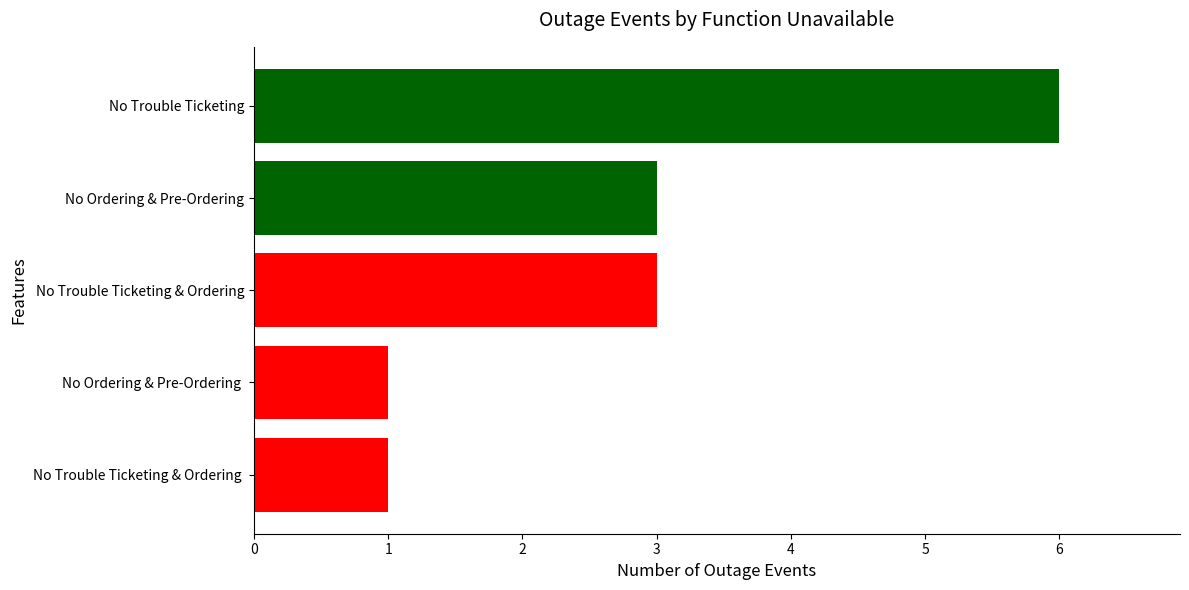

Is it true that the value at No Ordering & Pre-Ordering  is 1?

True